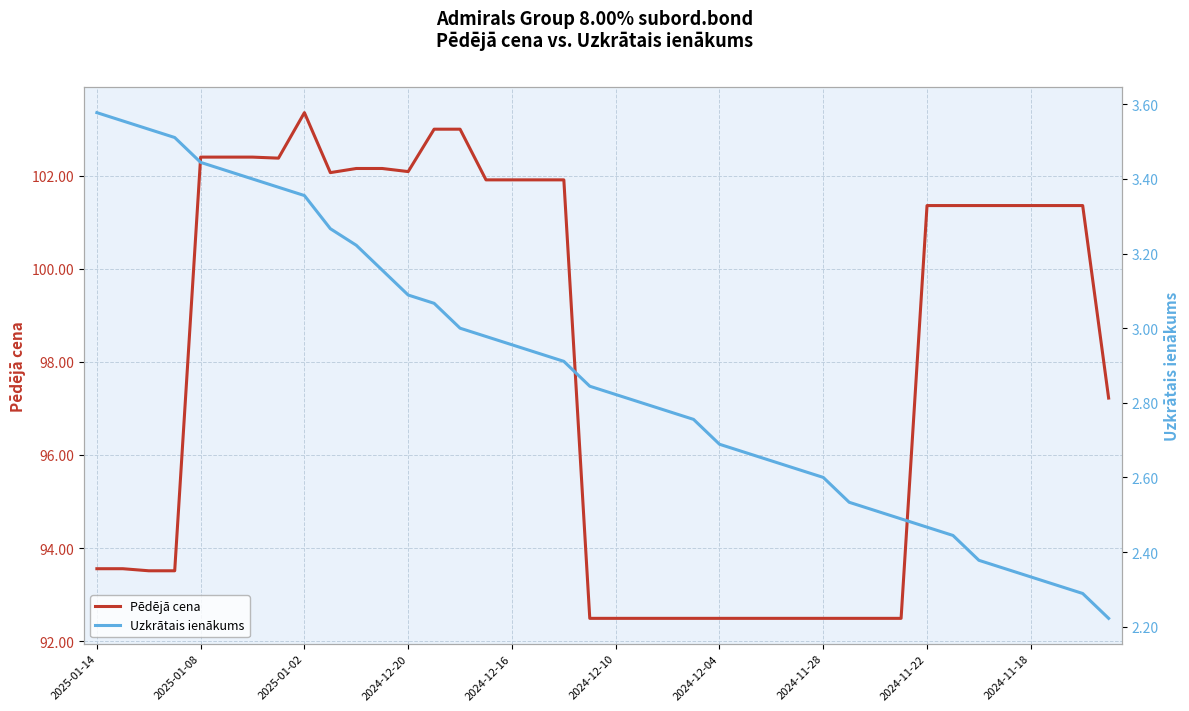

At which label does Pēdējā cena first exceed 101?

2025-01-08